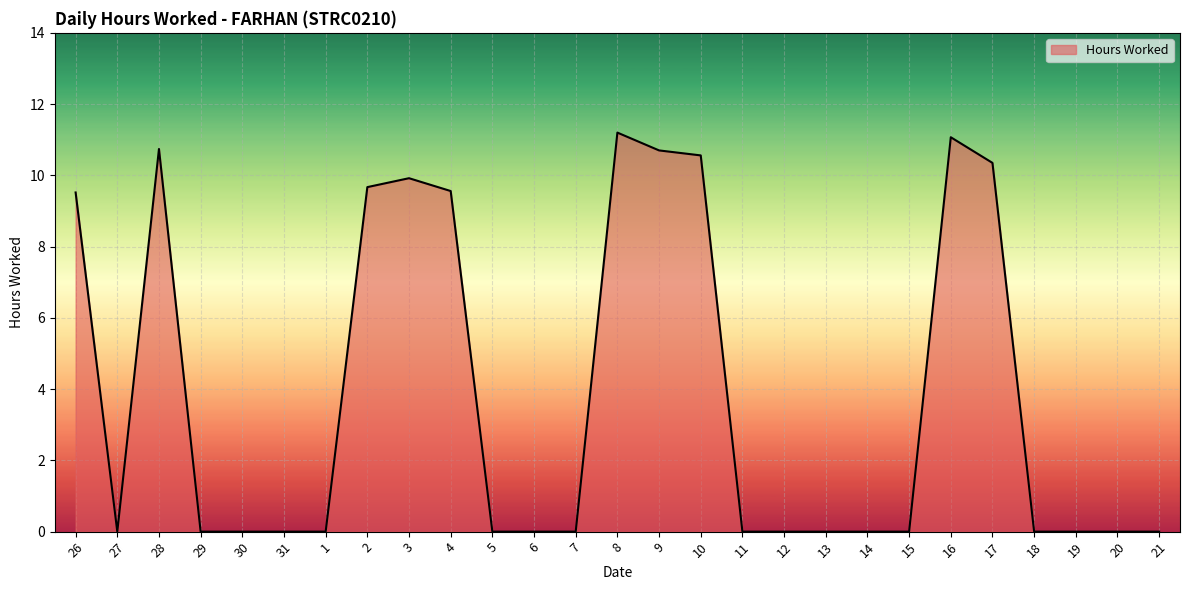

What is the maximum value shown in the chart?

11.2